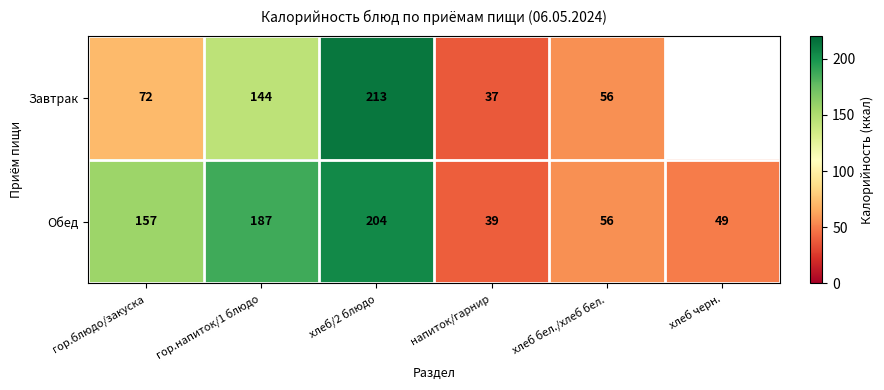

List the labels in order of Обед value, largest first.

хлеб/2 блюдо, гор.напиток/1 блюдо, гор.блюдо/закуска, хлеб бел./хлеб бел., хлеб черн., напиток/гарнир